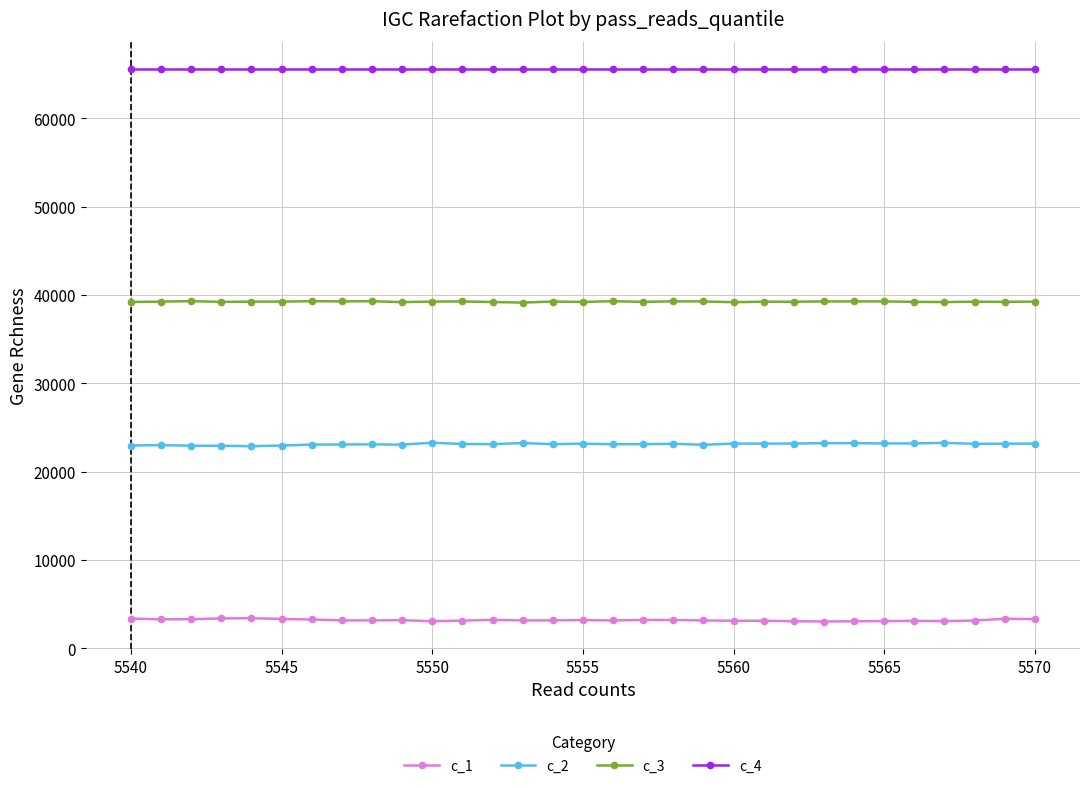

True or false: c_1 and c_4 intersect in this chart.

False